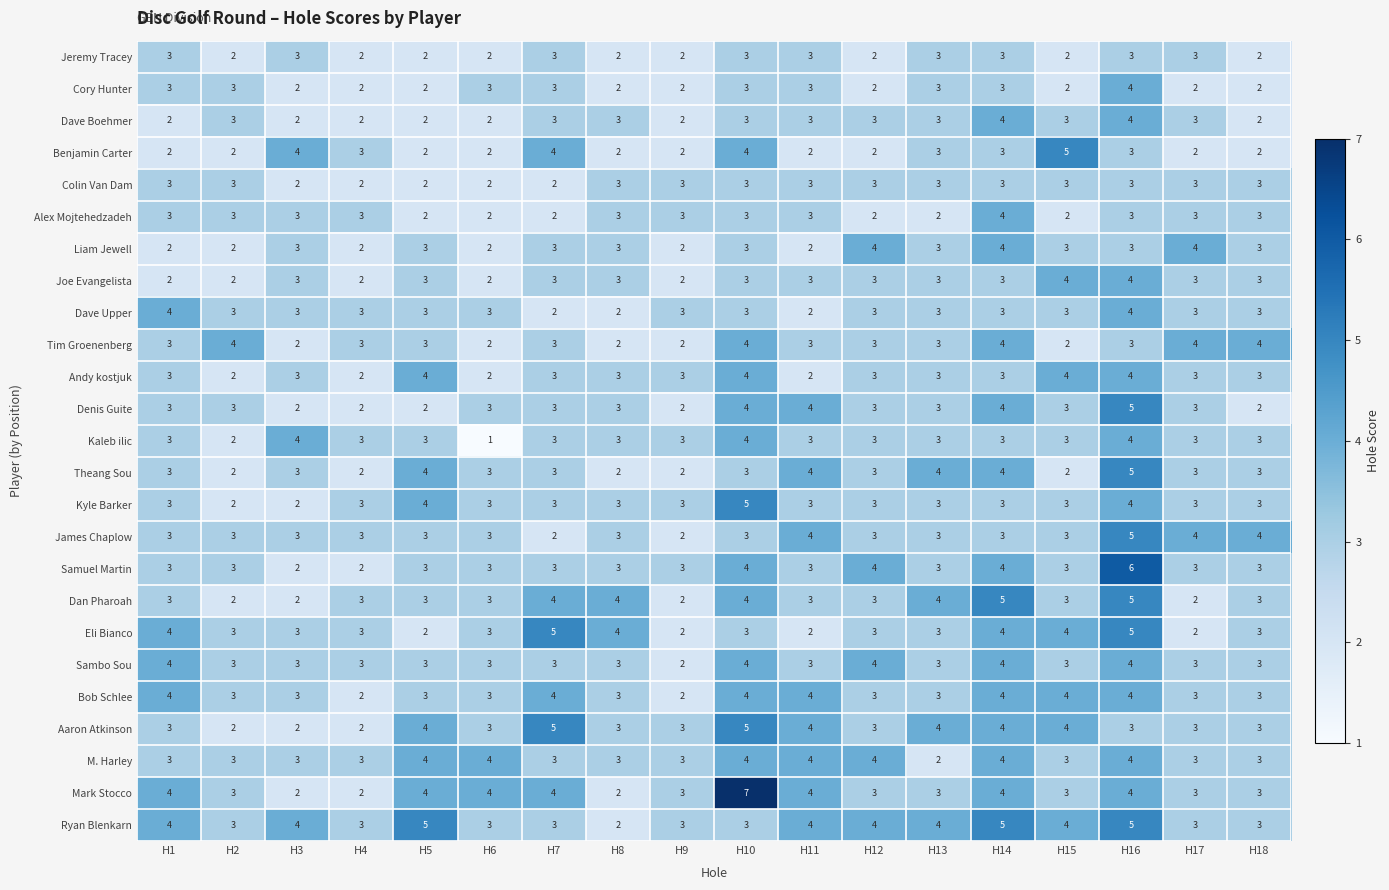

At which category is the sum across all series the highest?

H16